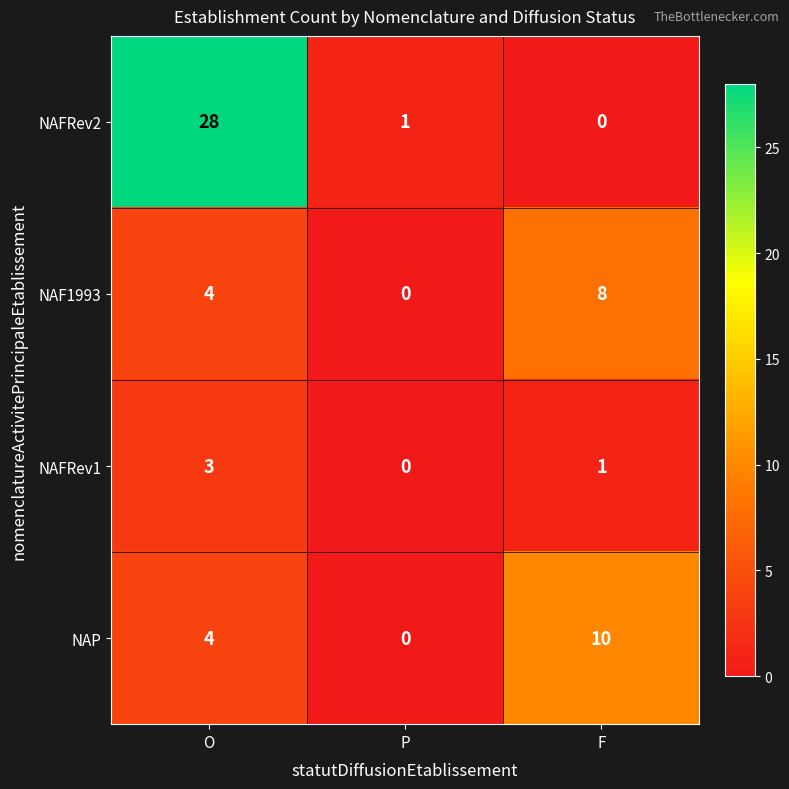

List the series in order of their peak value, lowest first.

NAFRev1, NAF1993, NAP, NAFRev2